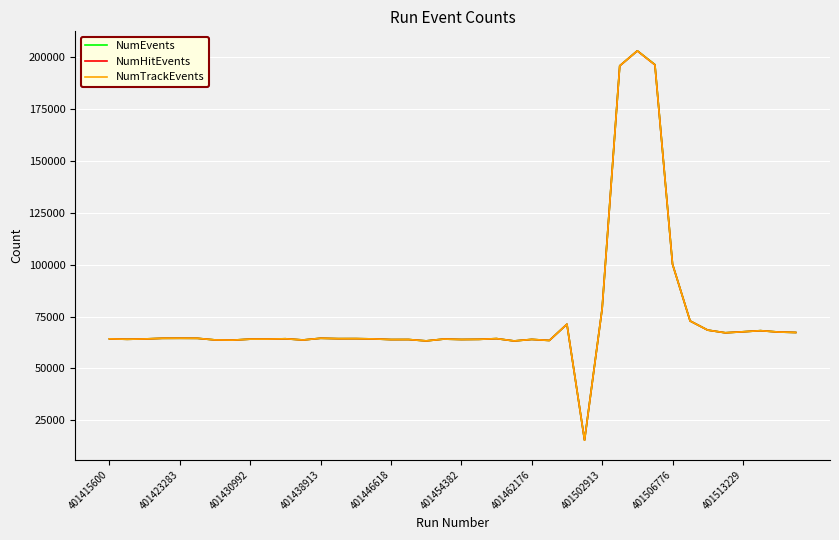

In NumTrackEvents, how many points are lower than both neighbors (excluding endpoints)?

11